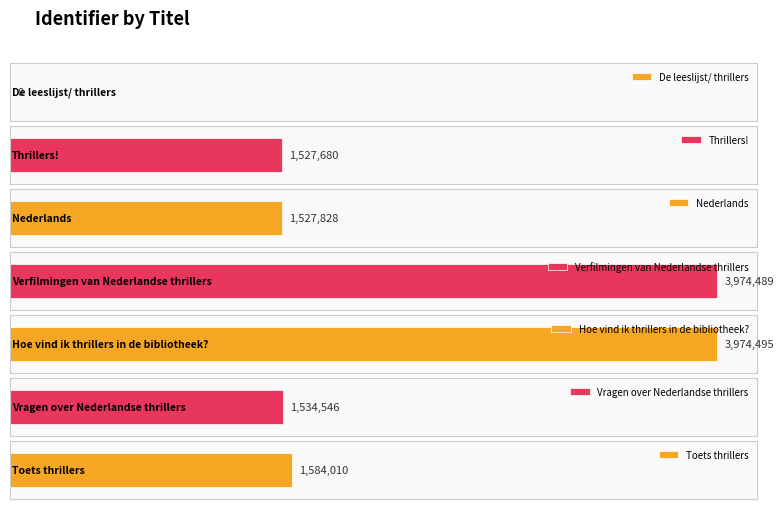

What is the label of the 6th bar from the left?

Vragen over Nederlandse thrillers